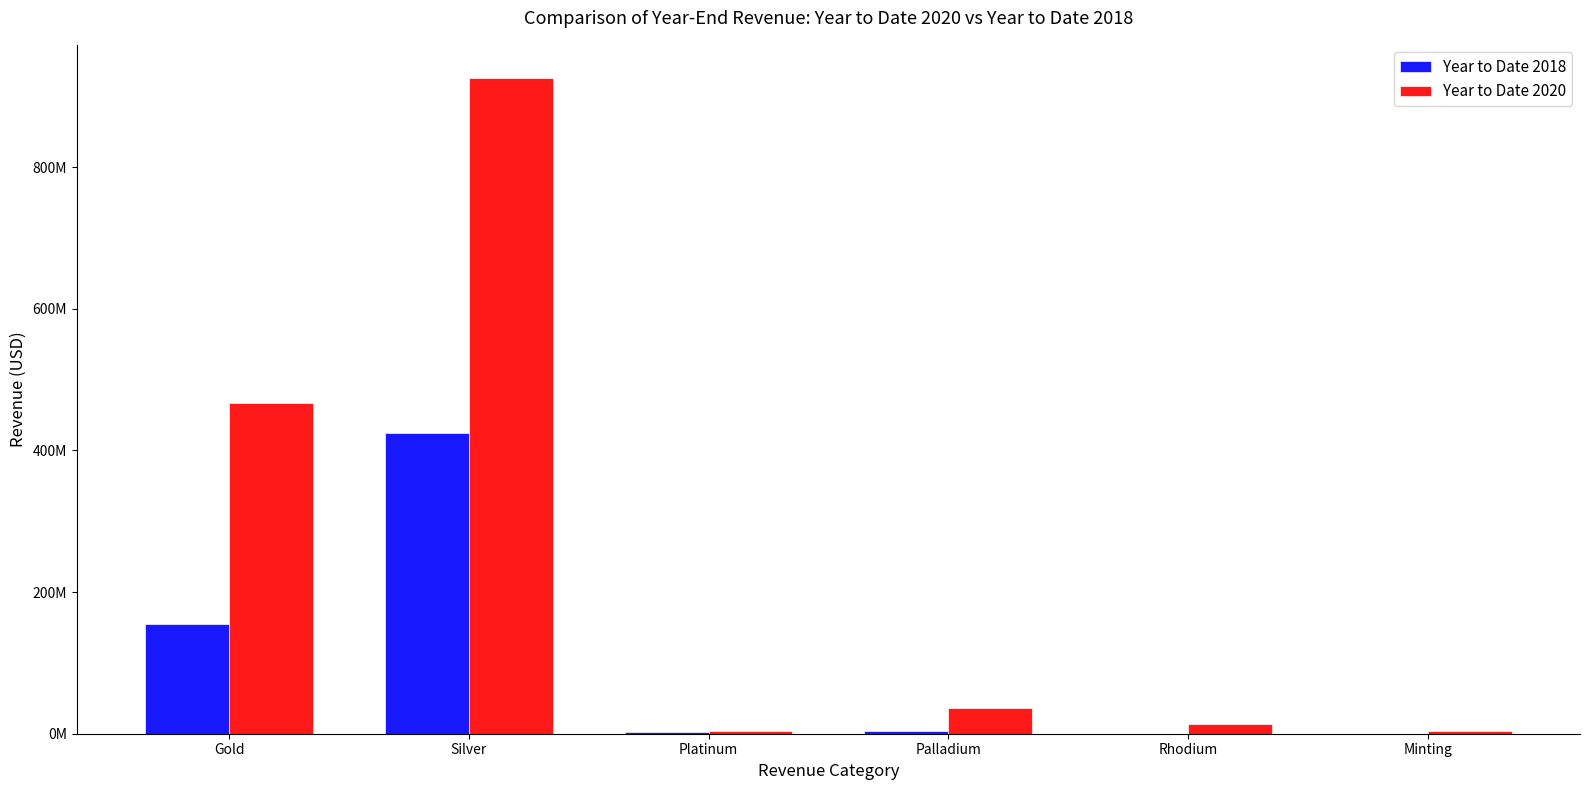

Does the chart contain stacked bars?

No